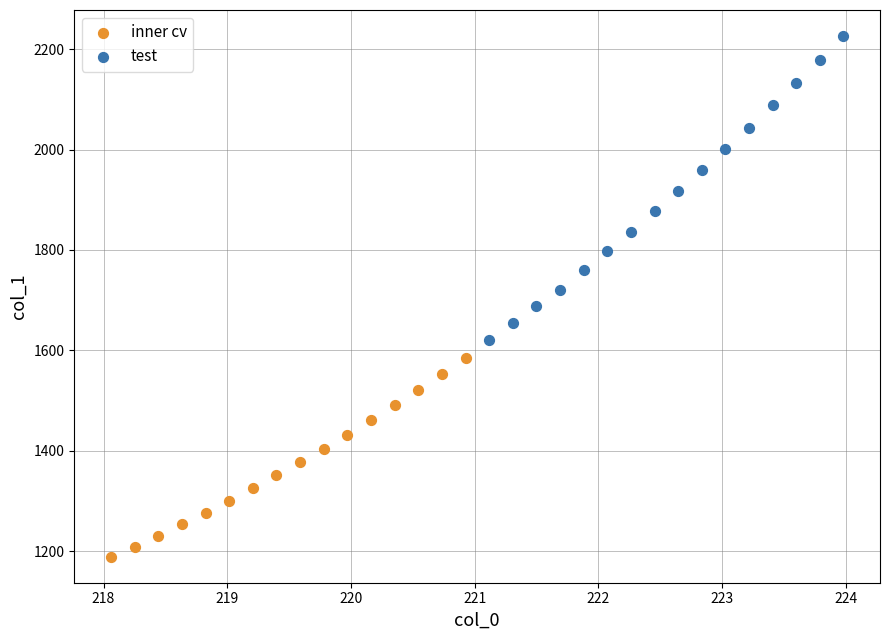

Which series has the widest spread of Y values?

test